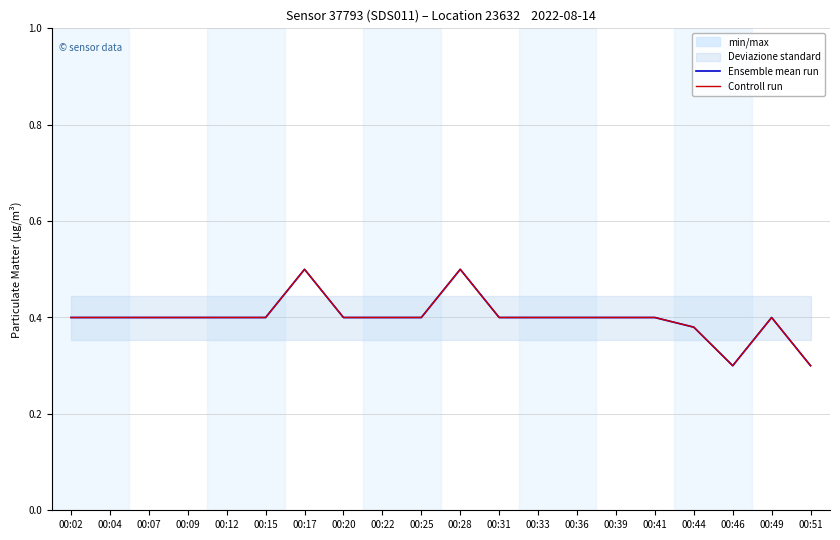

True or false: Ensemble mean run and Controll run cross at least once.

False